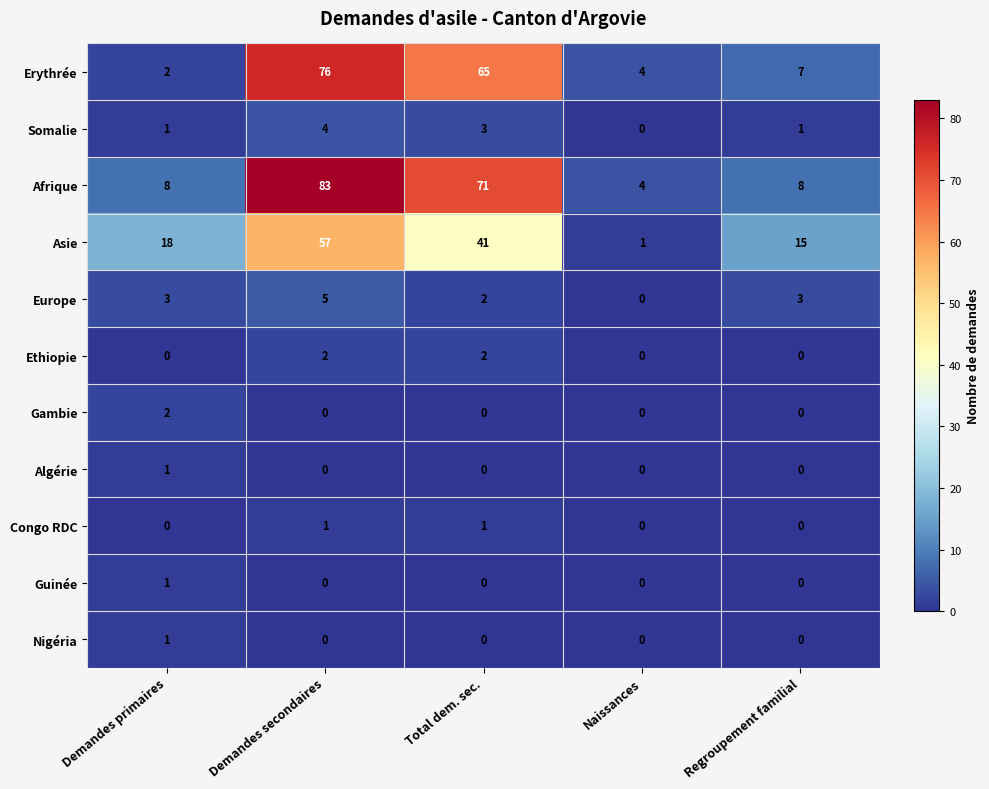

At which category does the chart reach its peak across all series?

Demandes secondaires